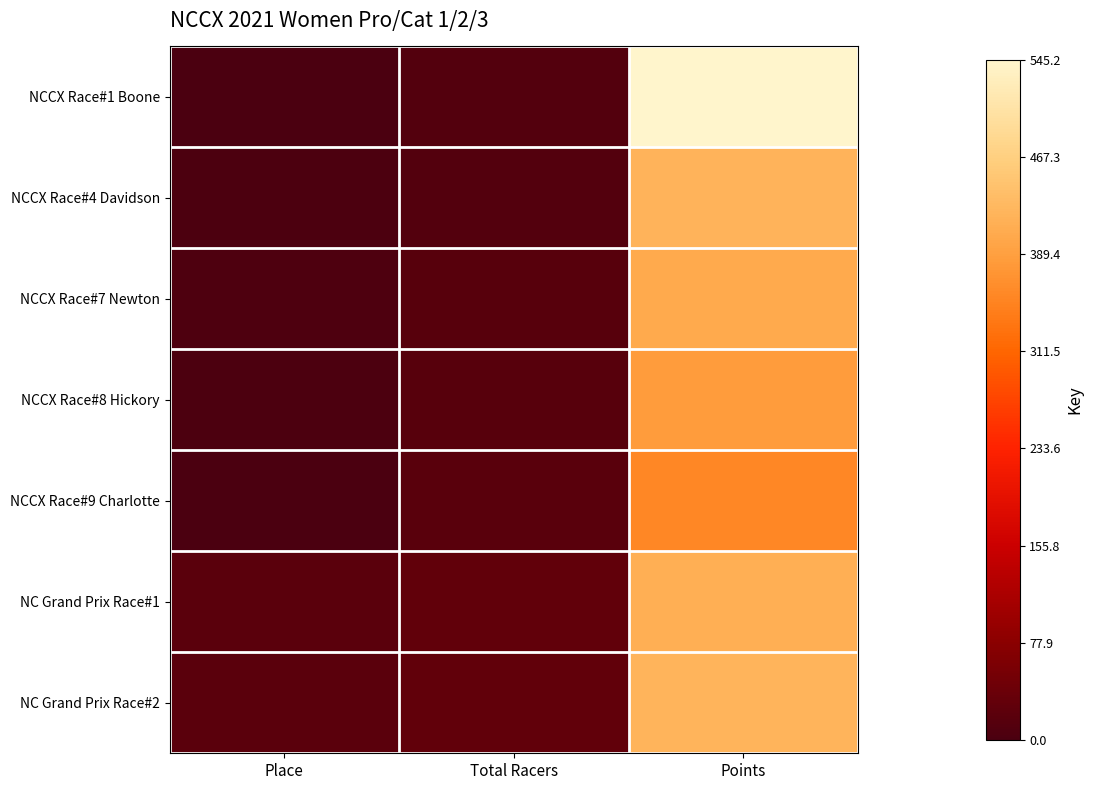

What is the average value of the NC Grand Prix Race#1 series?

154.3